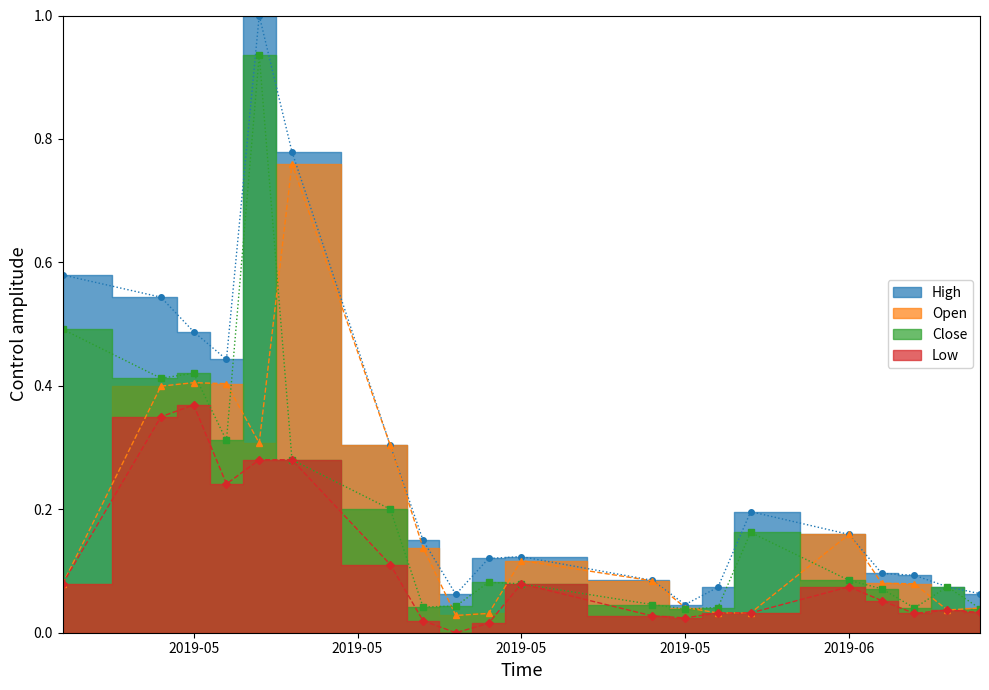

At how many categories does at least one series exceed 0?

20